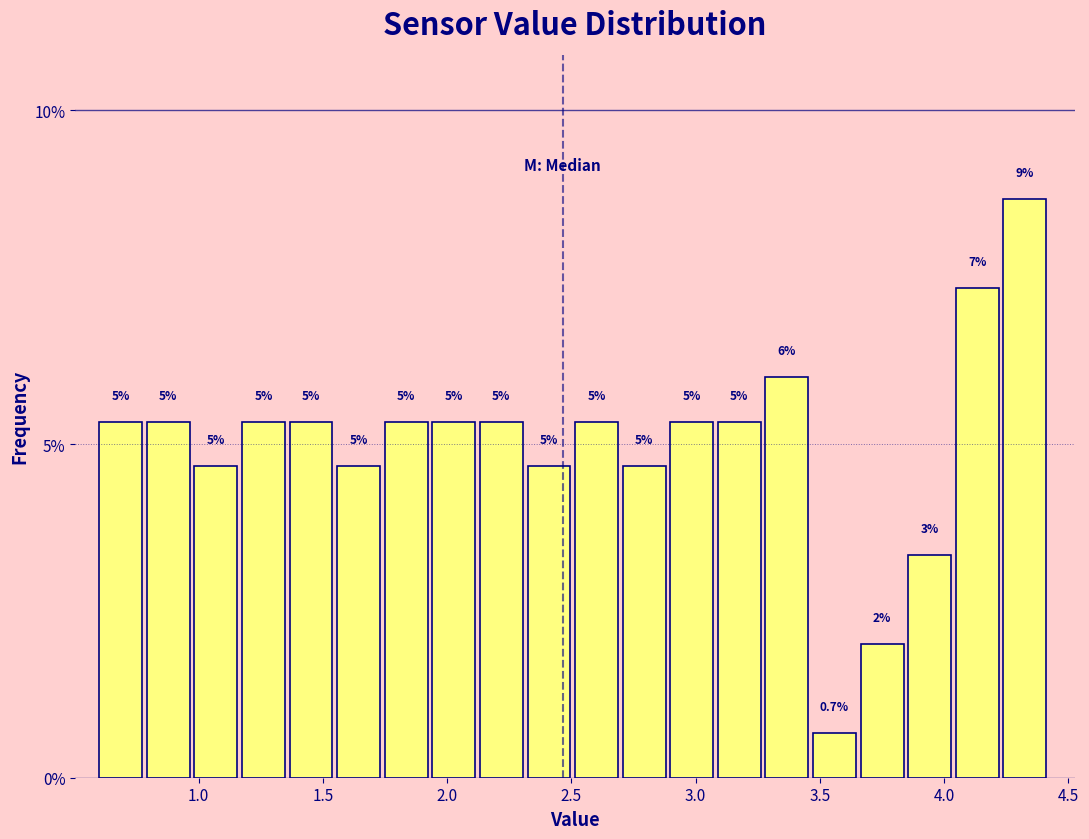

Around what value on the x-axis is the tallest bar? Give the approximate position of its centre, as read against the axis.

4.30